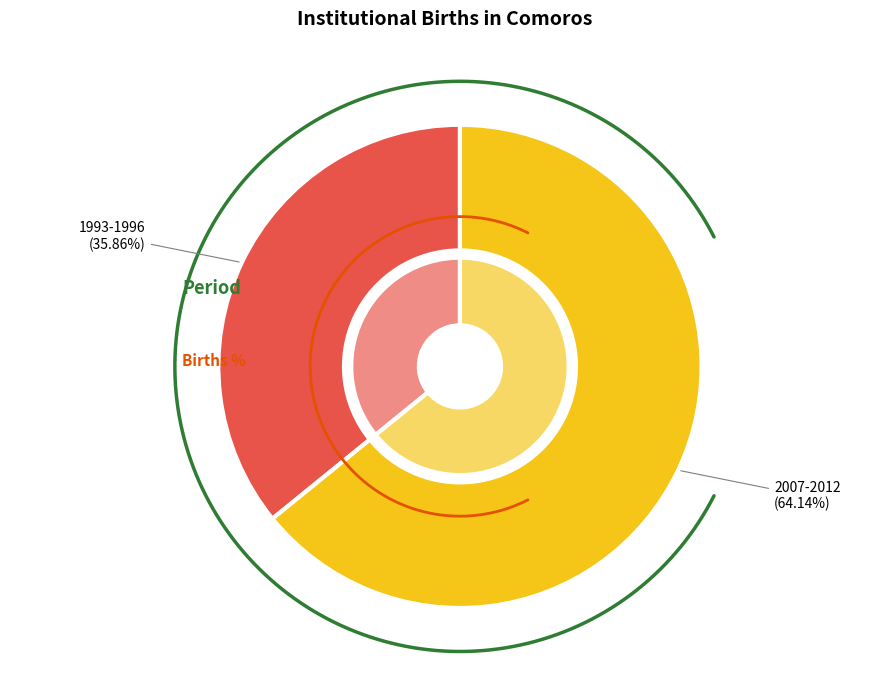

To the nearest percent, what is the difference between the largest and smallest slice percentages?

28%